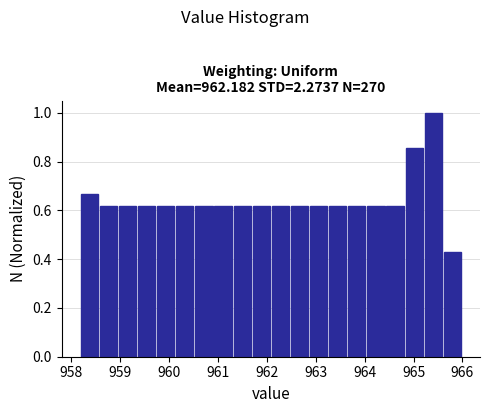

Read against the x-axis, roughly where is the centre of the tallest bar?

965.4